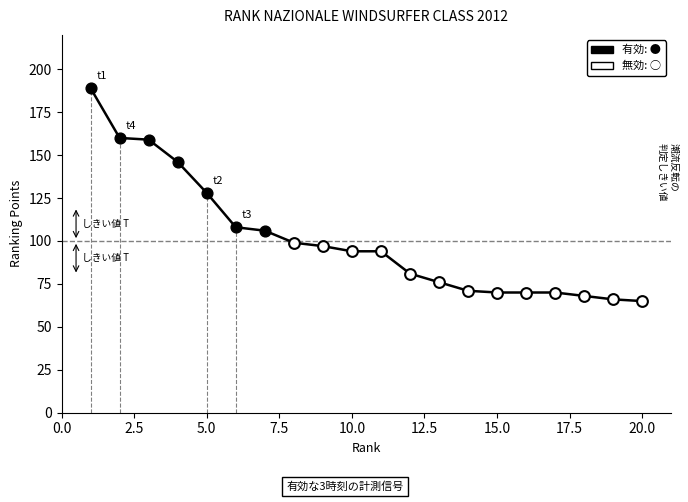

What is the minimum value shown in the chart?

65